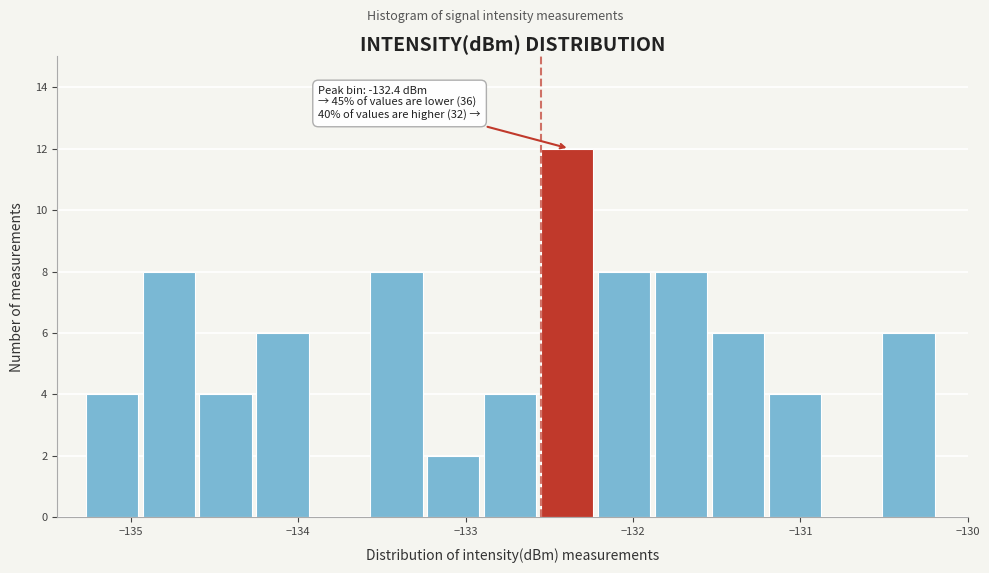

Around what value on the x-axis is the tallest bar? Give the approximate position of its centre, as read against the axis.

-132.4